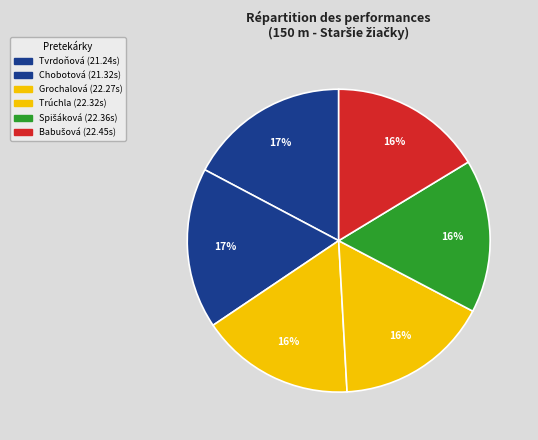

How many segments does this pie chart have?

6